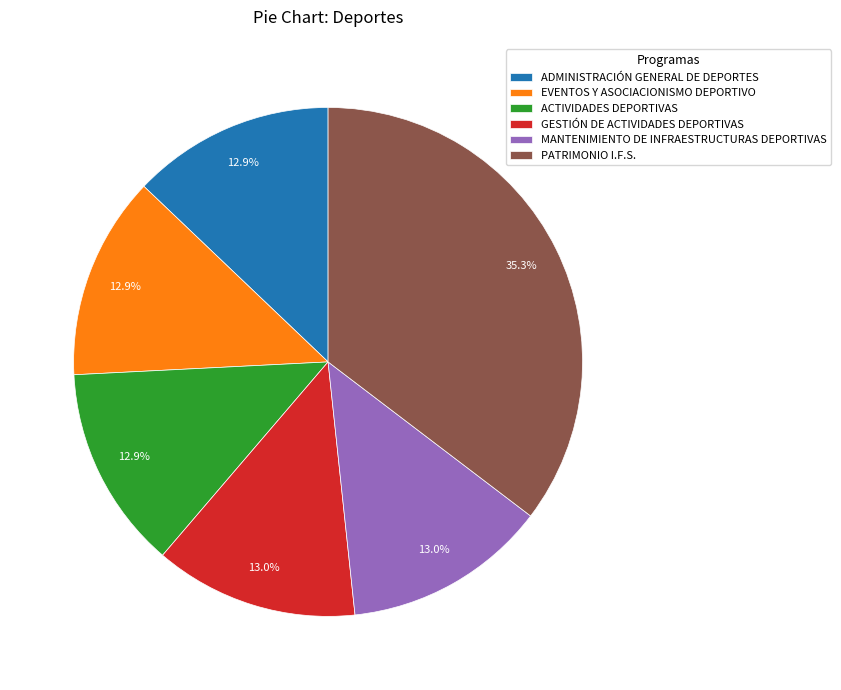

To the nearest percent, what is the difference between the ADMINISTRACIÓN GENERAL DE DEPORTES and PATRIMONIO I.F.S. slice percentages?

22%